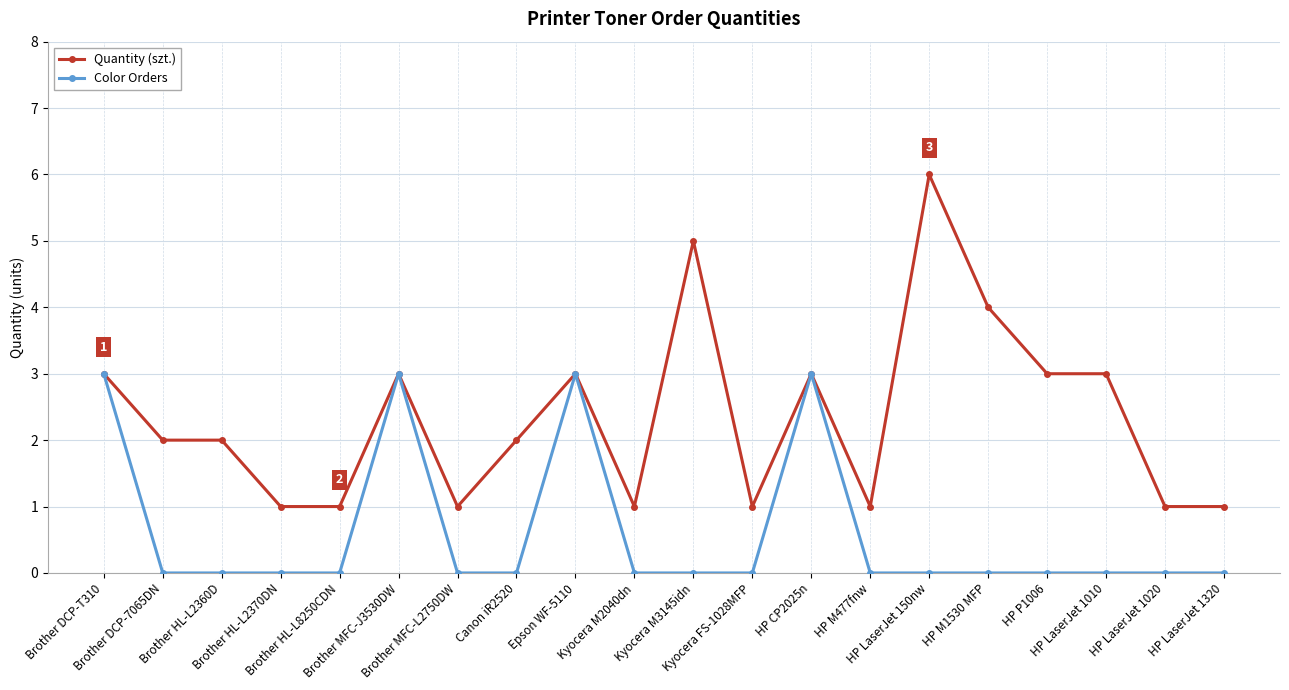

What is the difference between the second highest and second lowest values in the Quantity (szt.) series?

4